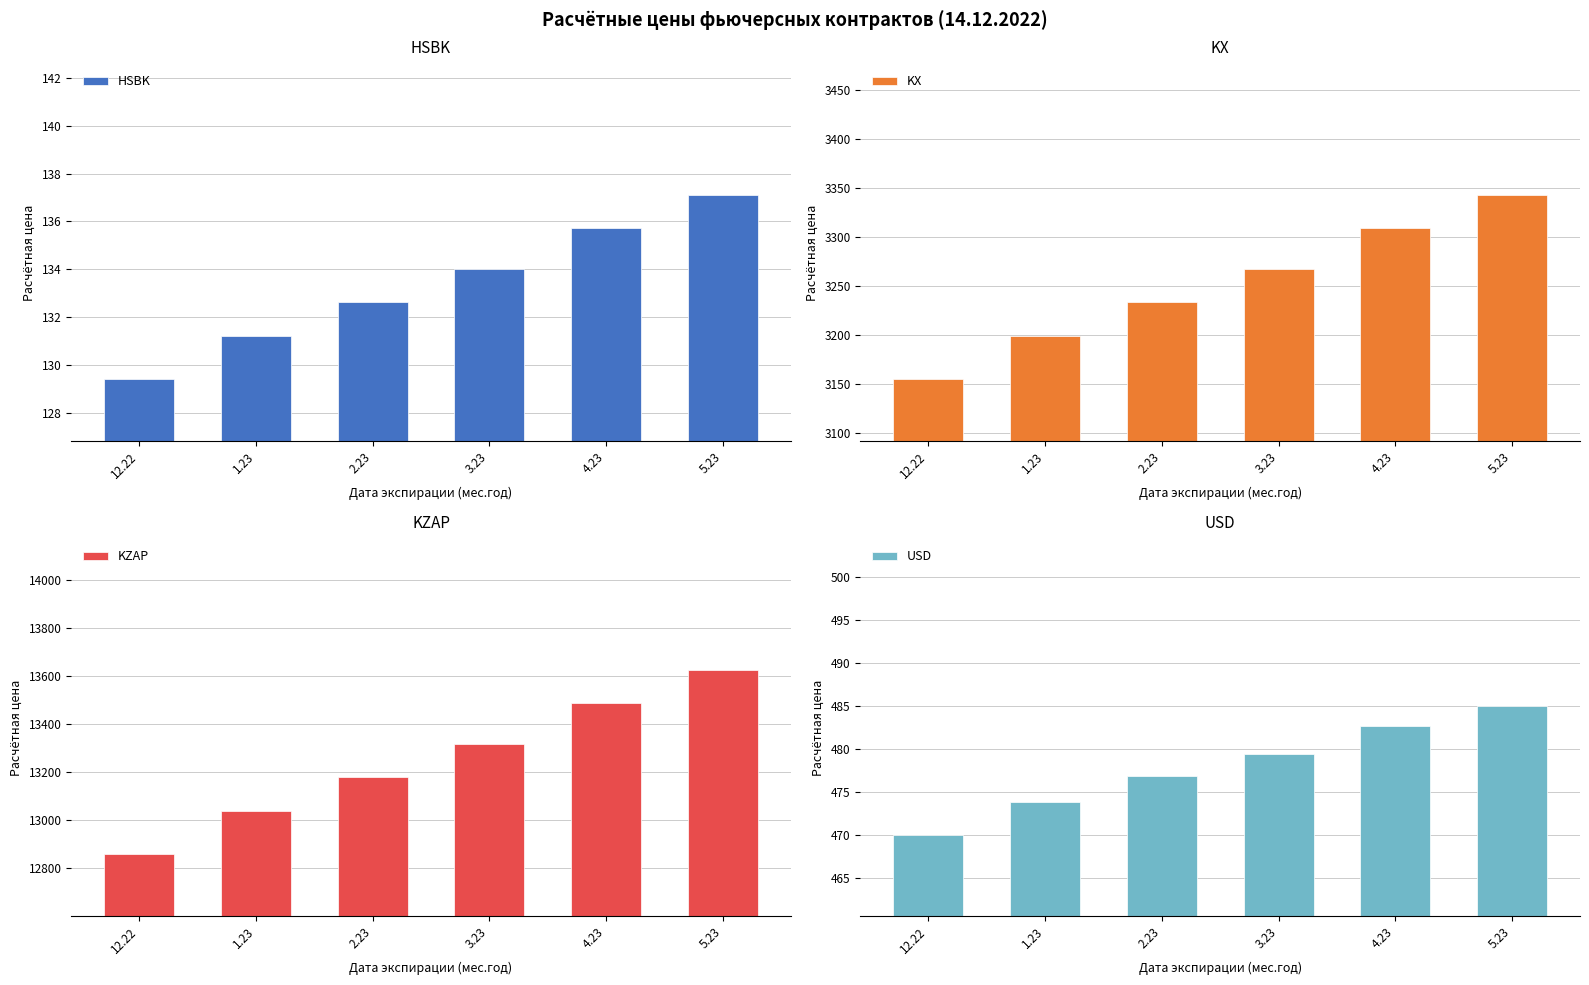

At which label is KZAP closest to 13241?

2.23